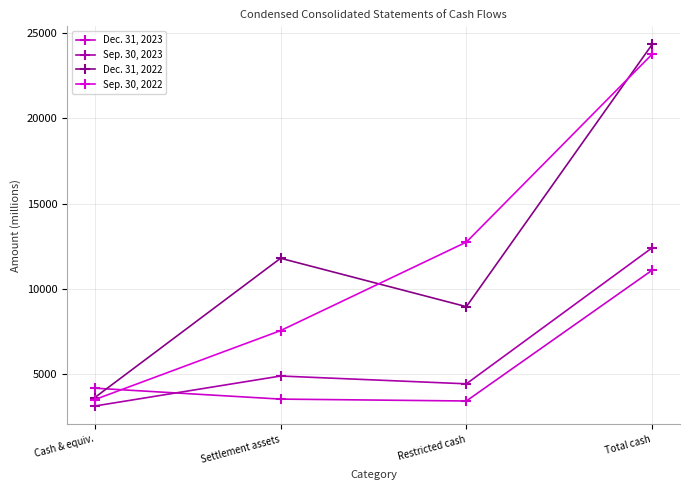

Between Restricted cash and Cash & equiv., which is larger?

Cash & equiv.